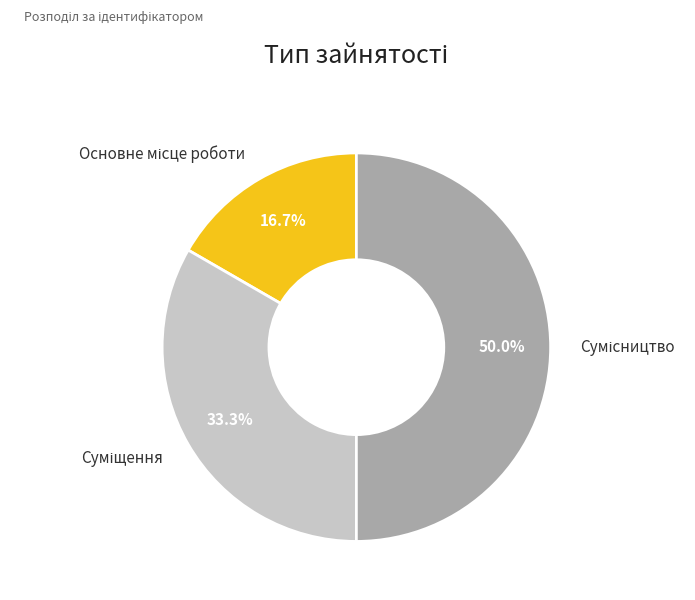

How many slices are in this pie chart?

3